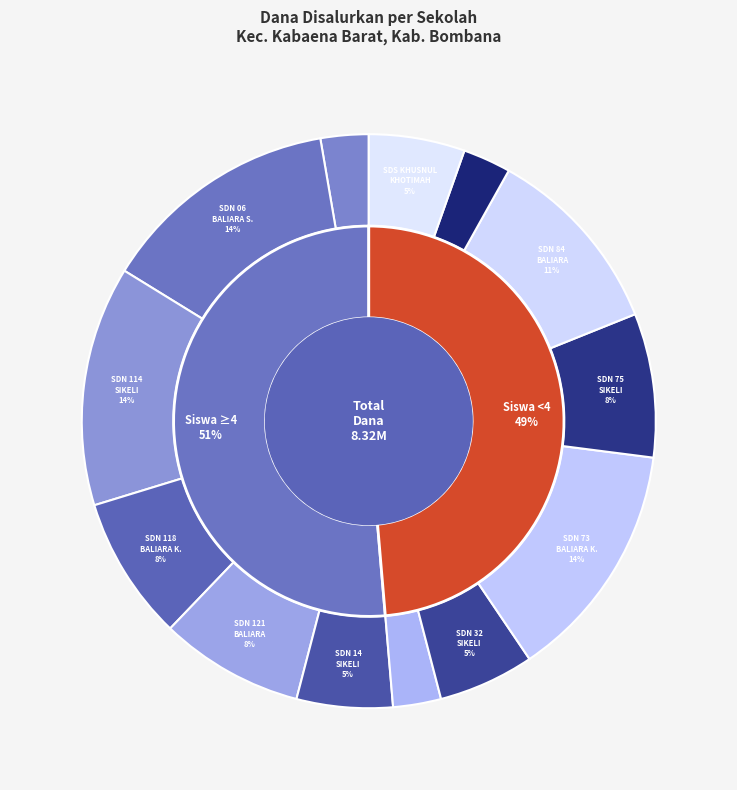

To the nearest percent, what is the combined percentage of SD NEGERI 14 SIKELI and SD NEGERI 32 SIKELI?

11%